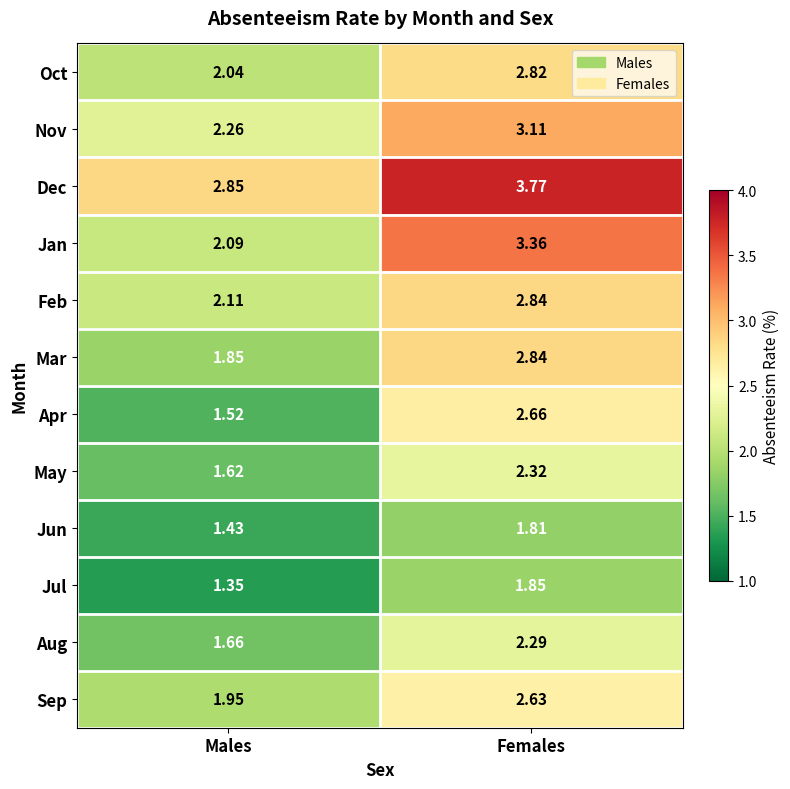

Rank the categories by Apr value from highest to lowest.

Females, Males